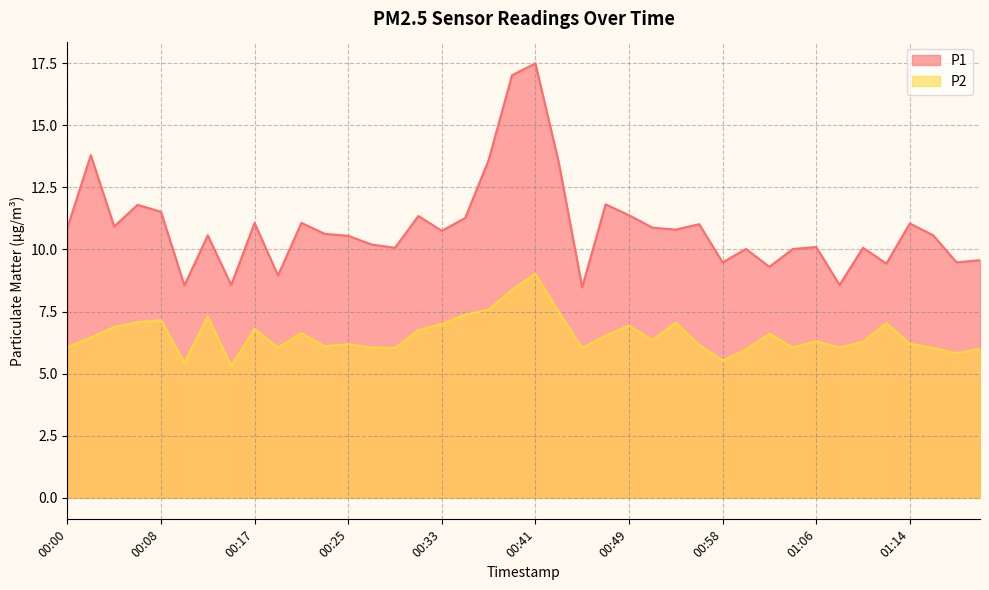

How many lines are shown in the chart?

2